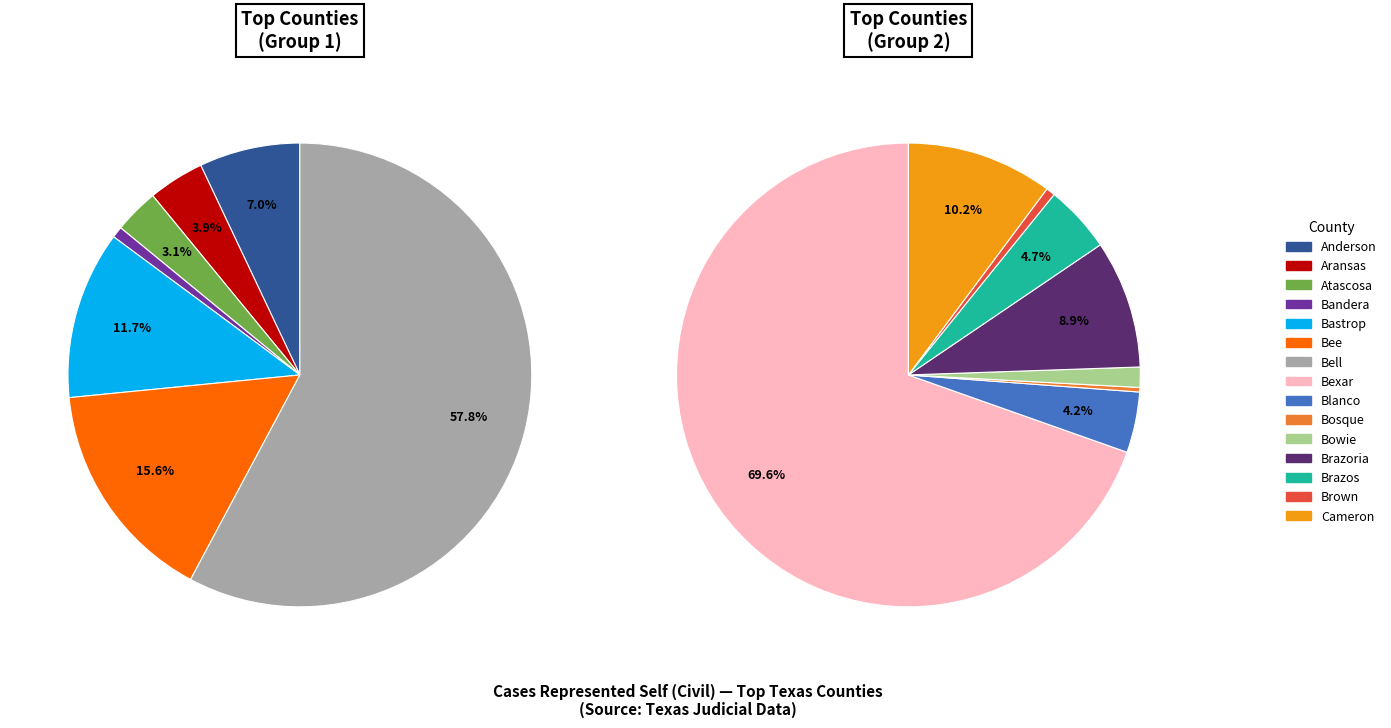

To the nearest percent, what percentage of the pie is Brown?

1%